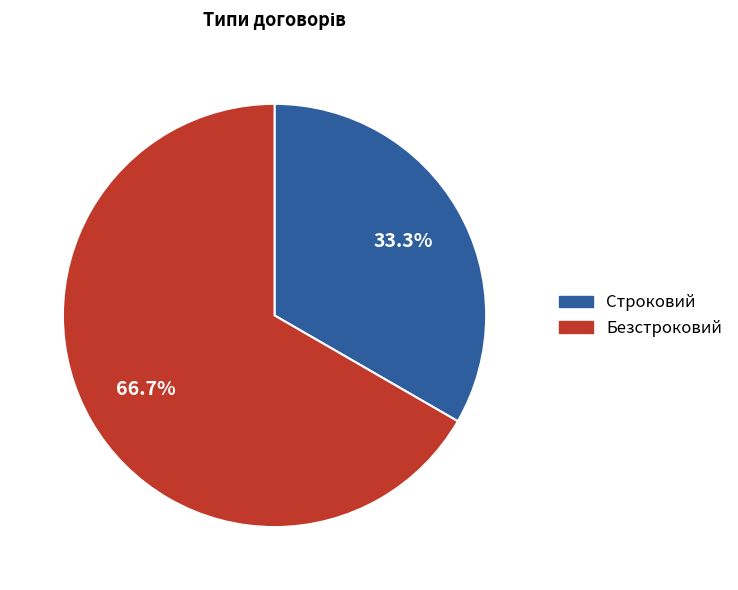

To the nearest percent, what percentage of the pie is Строковий?

33%